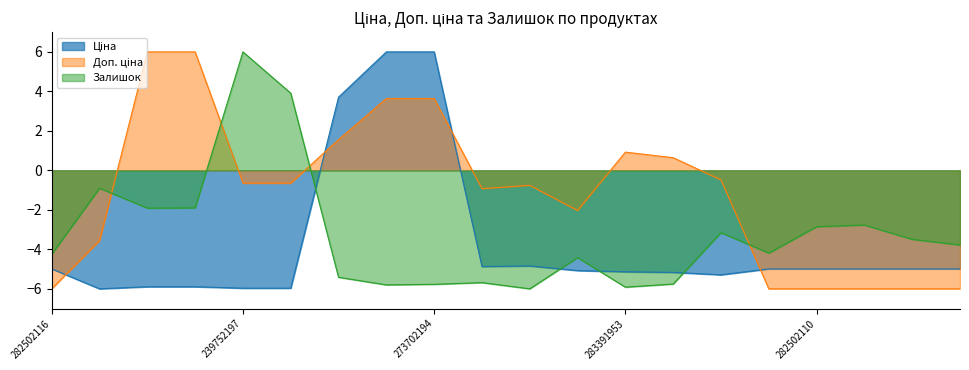

In Доп. ціна, how many points are higher than both neighbors (excluding endpoints)?

2